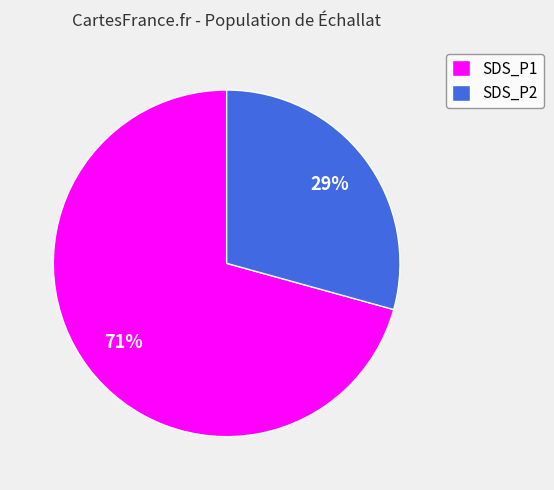

True or false: SDS_P1 accounts for 71% of the total.

True